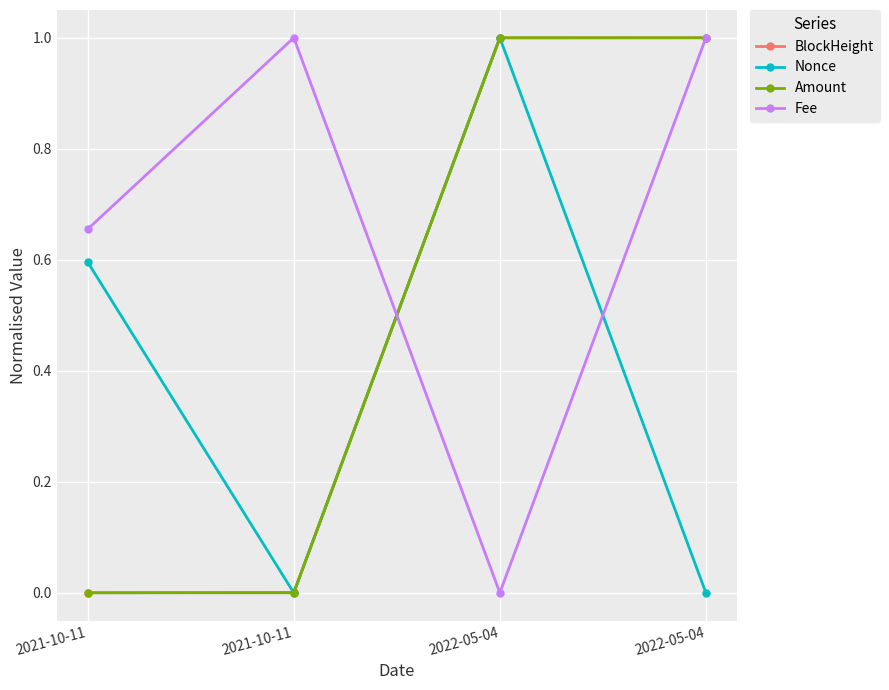

What are all the series names shown in the legend?

BlockHeight, Nonce, Amount, Fee